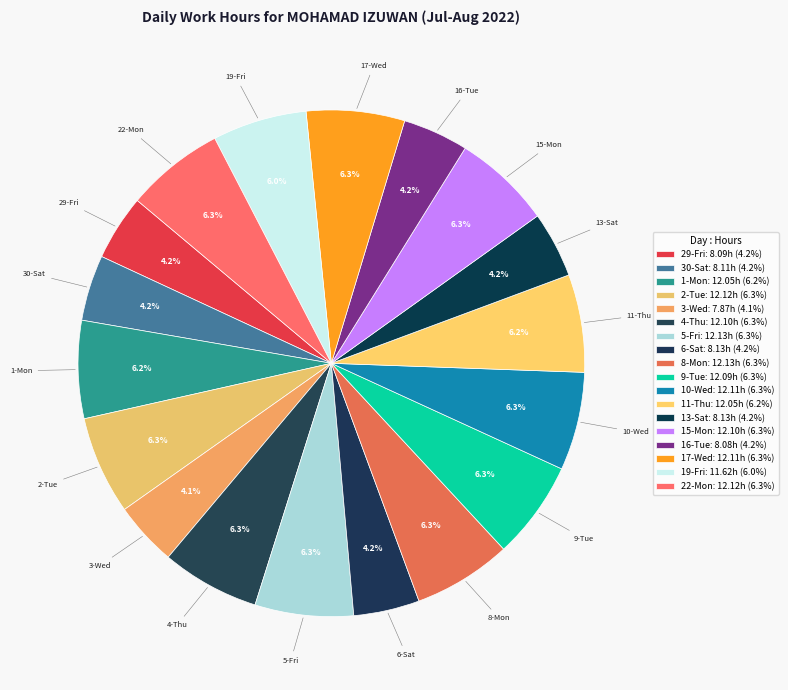

Rank the categories by value from highest to lowest.

5-Fri, 8-Mon, 2-Tue, 22-Mon, 10-Wed, 17-Wed, 4-Thu, 15-Mon, 9-Tue, 1-Mon, 11-Thu, 19-Fri, 6-Sat, 13-Sat, 30-Sat, 29-Fri, 16-Tue, 3-Wed